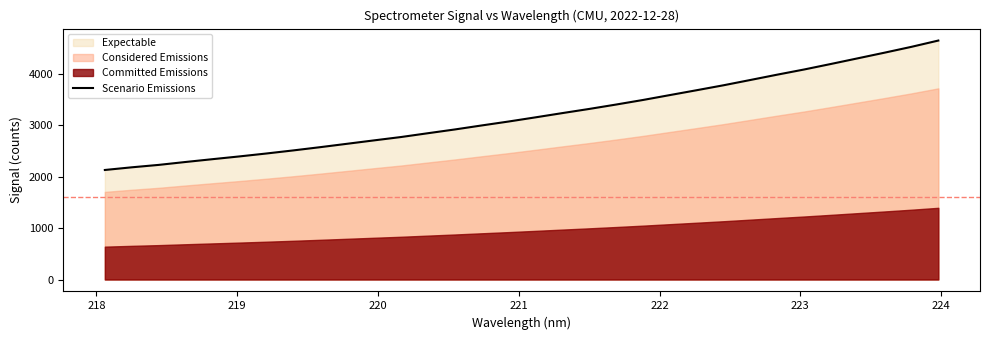

What is the highest value of the Scenario Emissions series?

4651.8